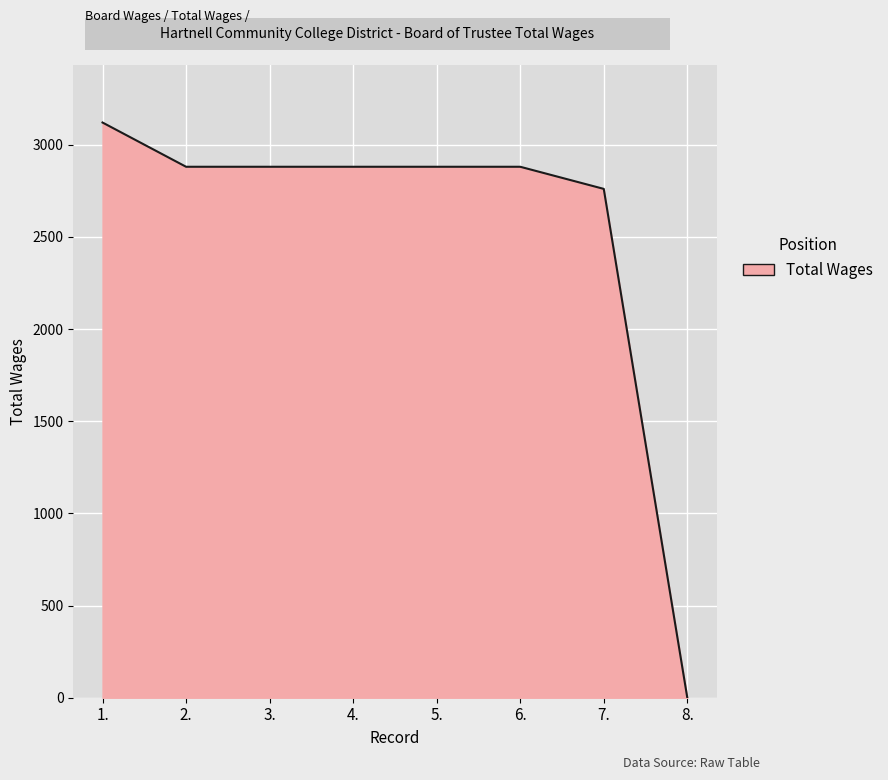

Reading left to right, what are all the values shown in this chart?

1.=3120	2.=2880	3.=2880	4.=2880	5.=2880	6.=2880	7.=2760	8.=0